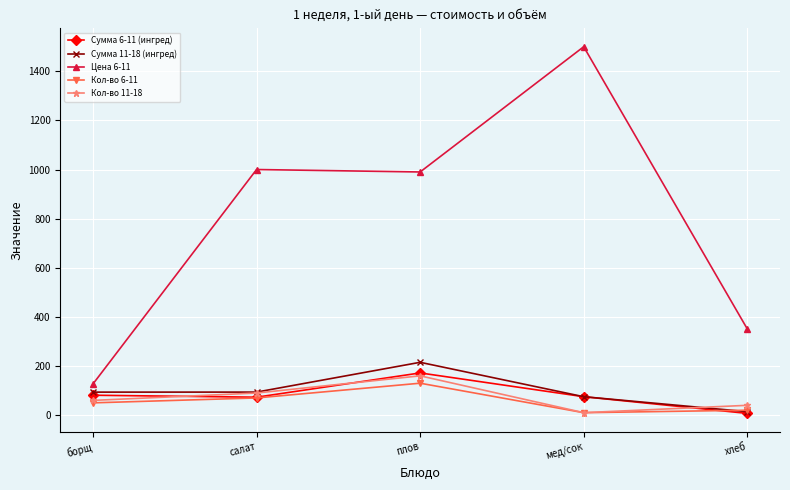

What is the value of the Кол-во 11-18 point at the 2nd from the left?

90.0